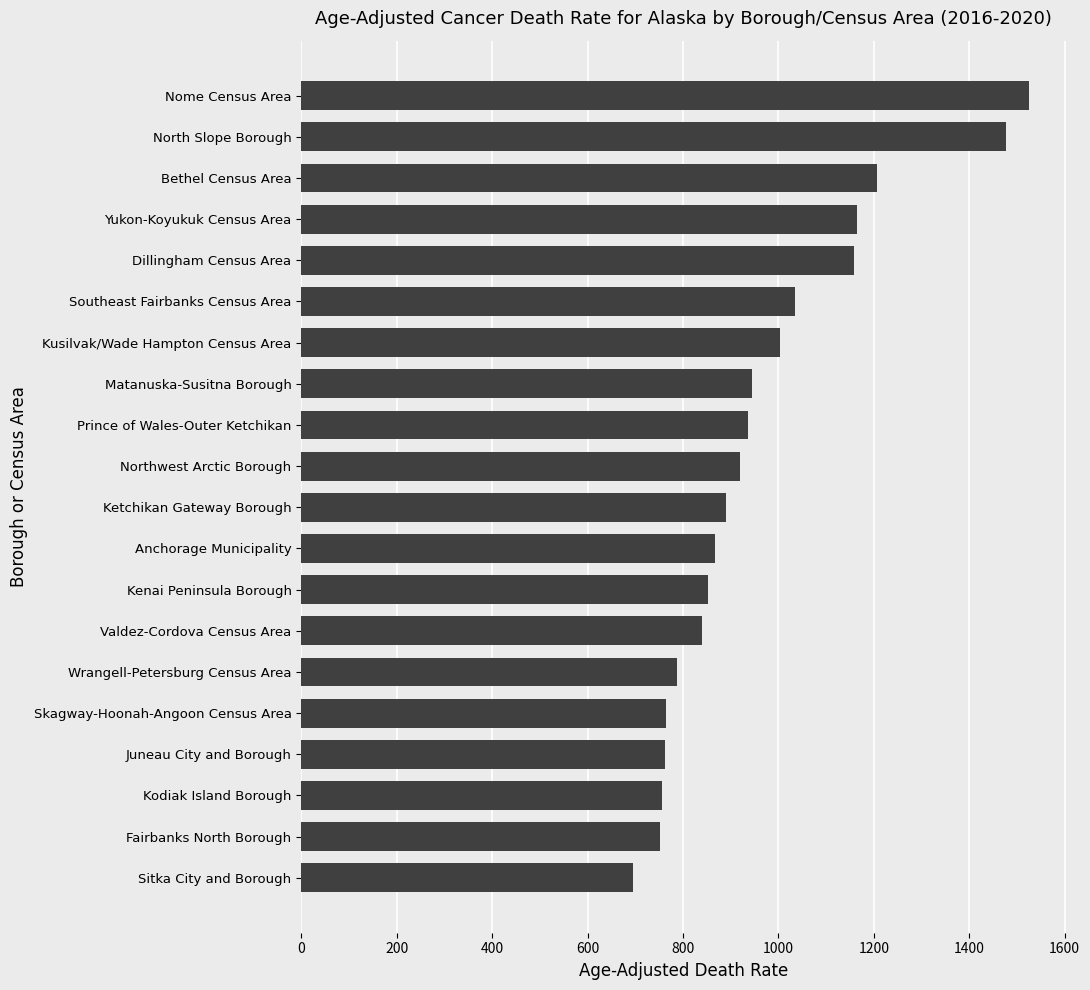

True or false: the data shows 867.0 at Anchorage Municipality.

True